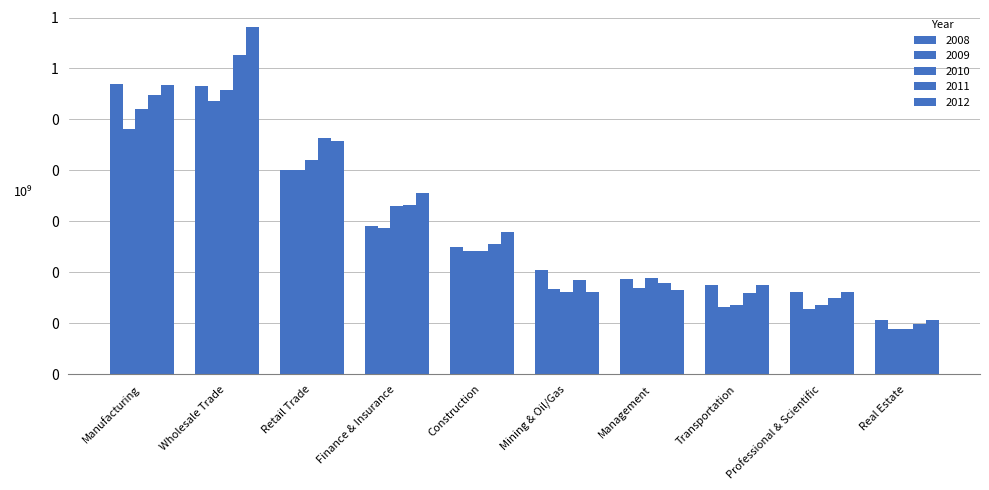

List the series in order of their peak value, lowest first.

2009, 2010, 2008, 2011, 2012